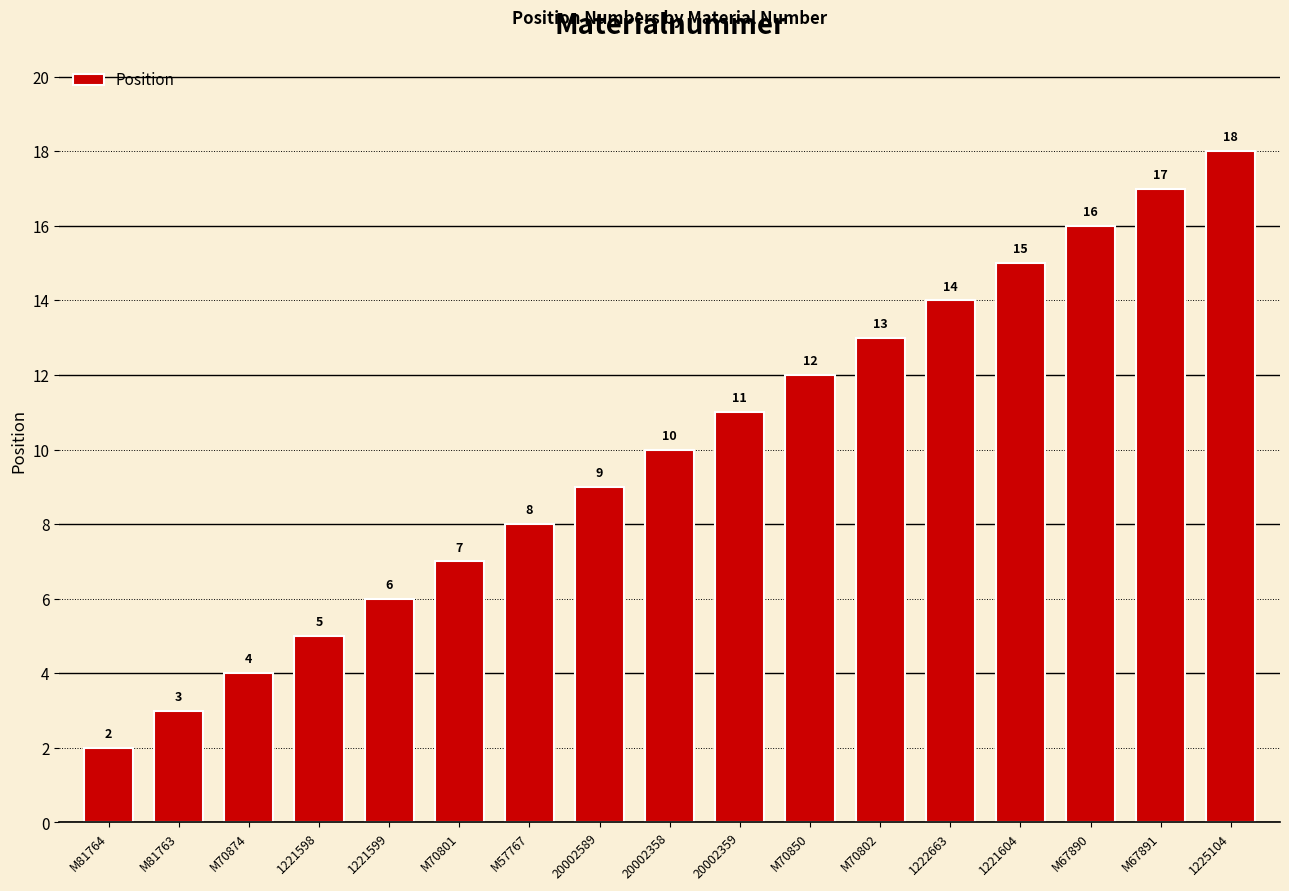

Is it true that the value at 20002358 is 10?

True